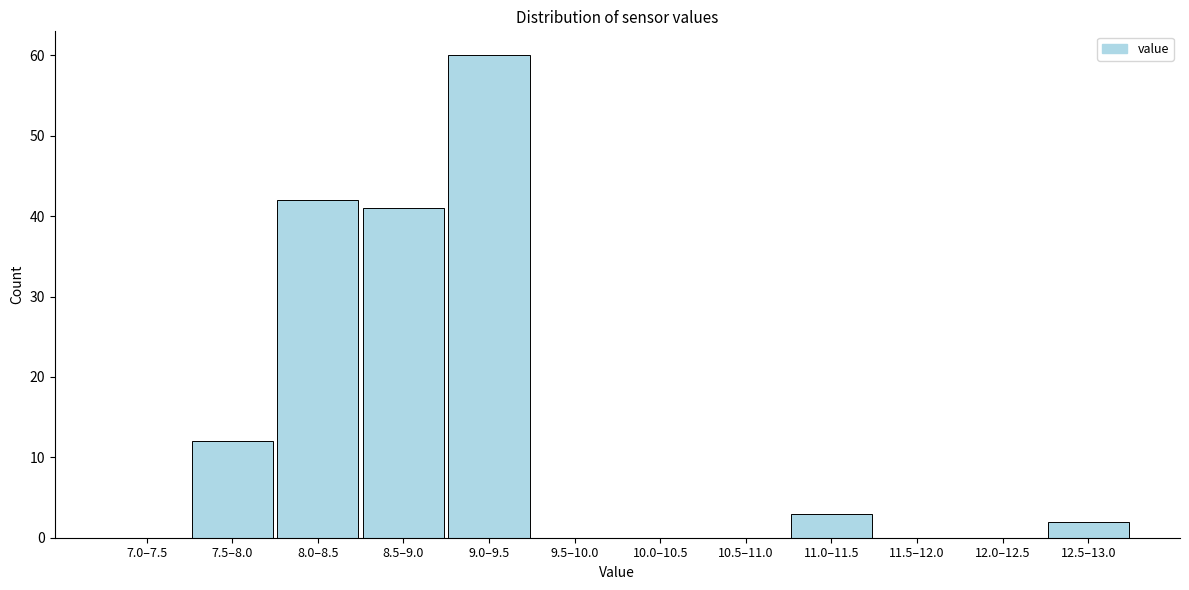

Reading left to right, what are all the values shown in this chart?

7.0–7.5=0	7.5–8.0=12	8.0–8.5=42	8.5–9.0=41	9.0–9.5=60	9.5–10.0=0	10.0–10.5=0	10.5–11.0=0	11.0–11.5=3	11.5–12.0=0	12.0–12.5=0	12.5–13.0=2